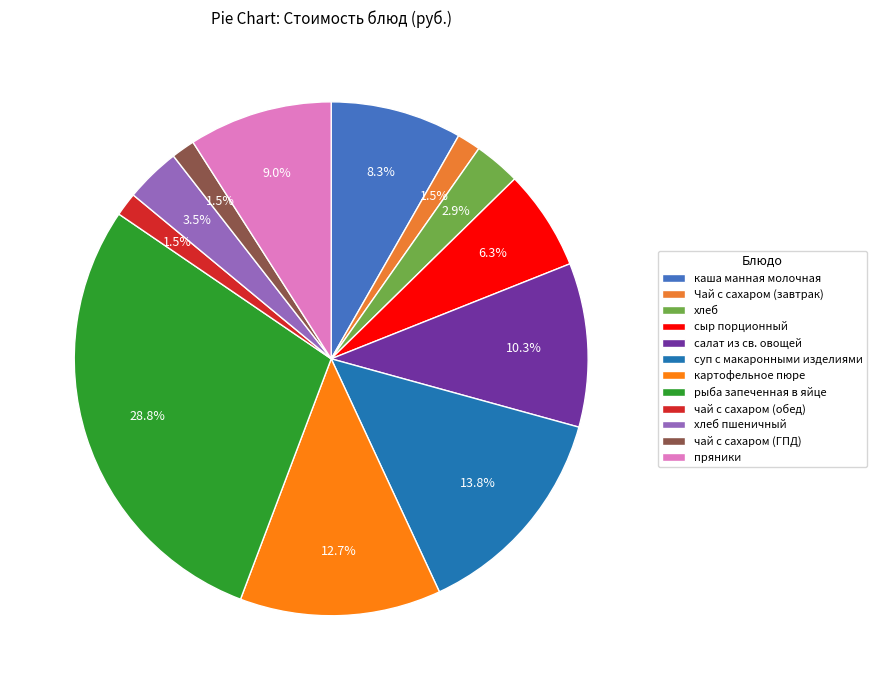

Which has a higher value, хлеб пшеничный or чай с сахаром (ГПД)?

хлеб пшеничный